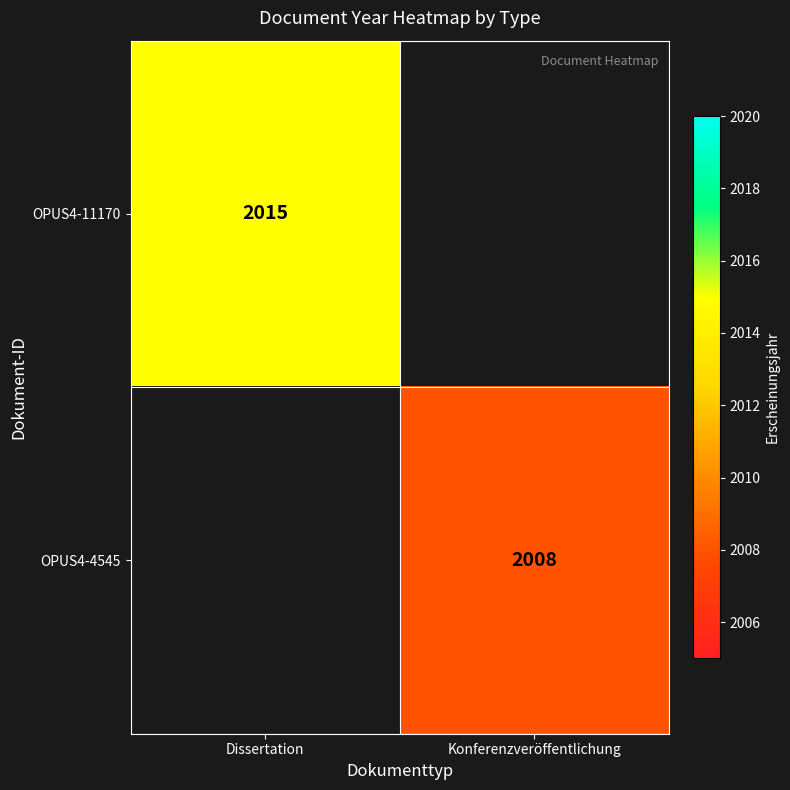

The value of OPUS4-4545 at Konferenzveröffentlichung is 2008. True or false?

True